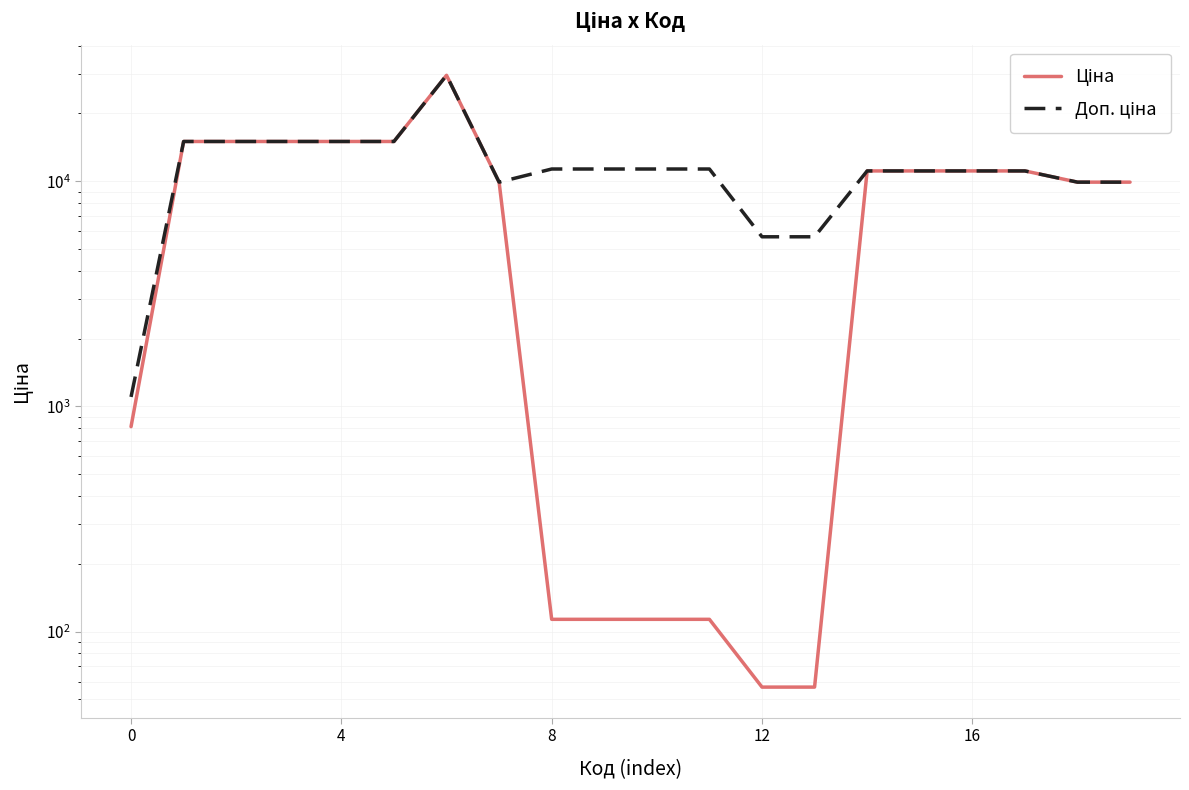

What is the sum of the Доп. ціна values at 0 and 16?

12215.3